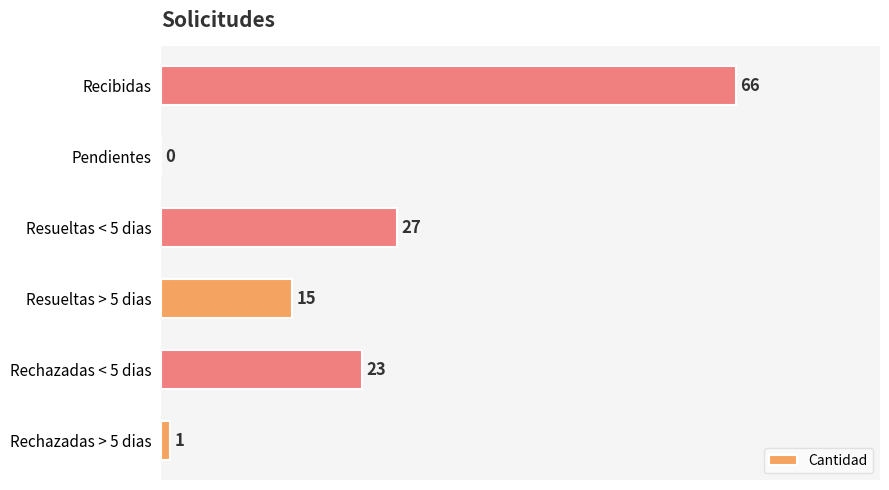

What is the change in value from Rechazadas < 5 dias to Recibidas?

+43